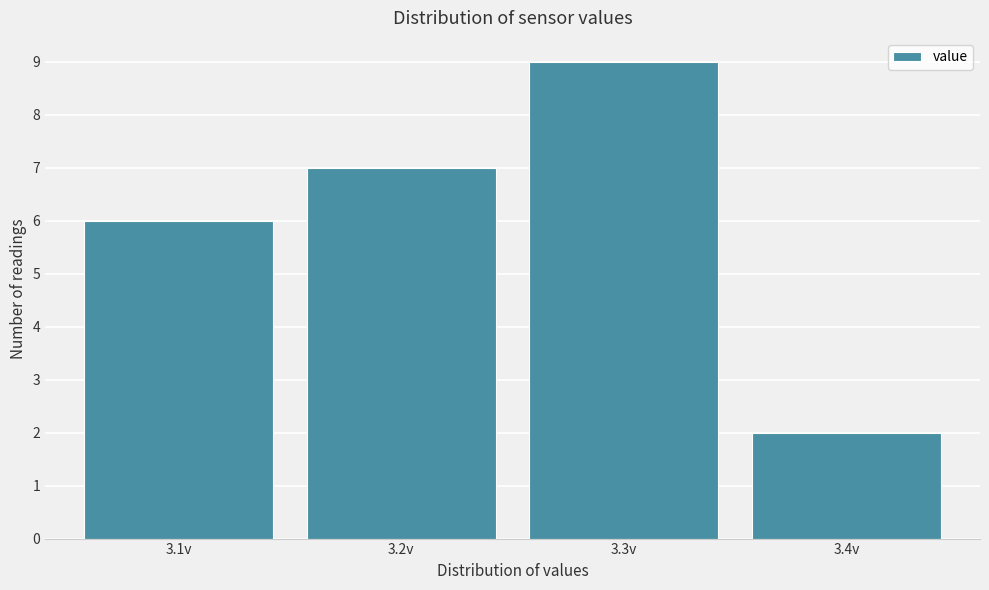

Reading left to right, transcribe all the data shown in this chart.

3.1v=6	3.2v=7	3.3v=9	3.4v=2